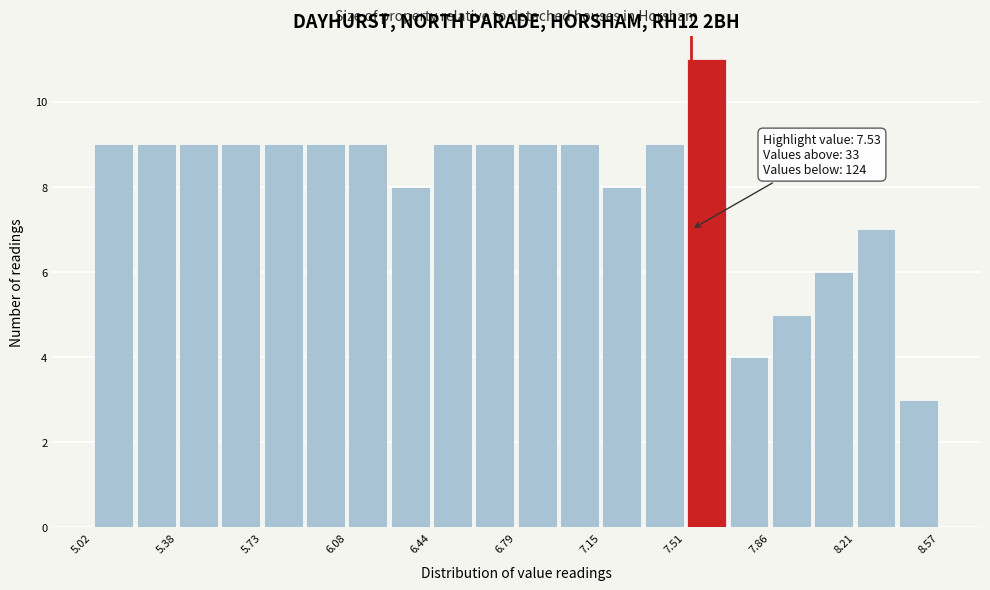

Around what value on the x-axis is the tallest bar? Give the approximate position of its centre, as read against the axis.

7.60